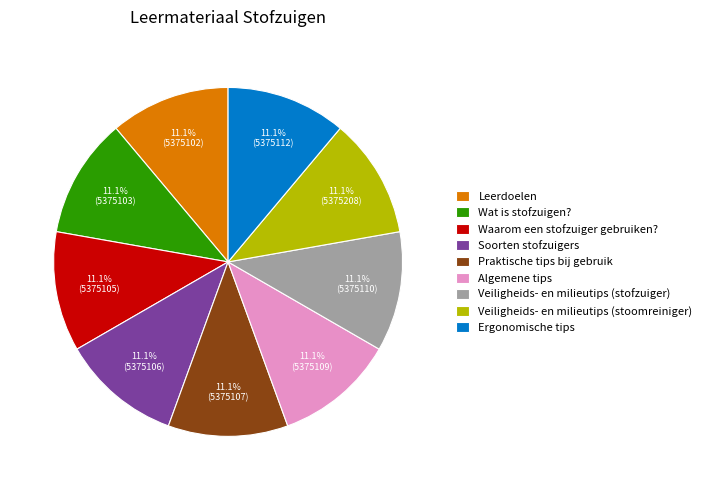

Is there any slice that represents more than half of the pie?

No